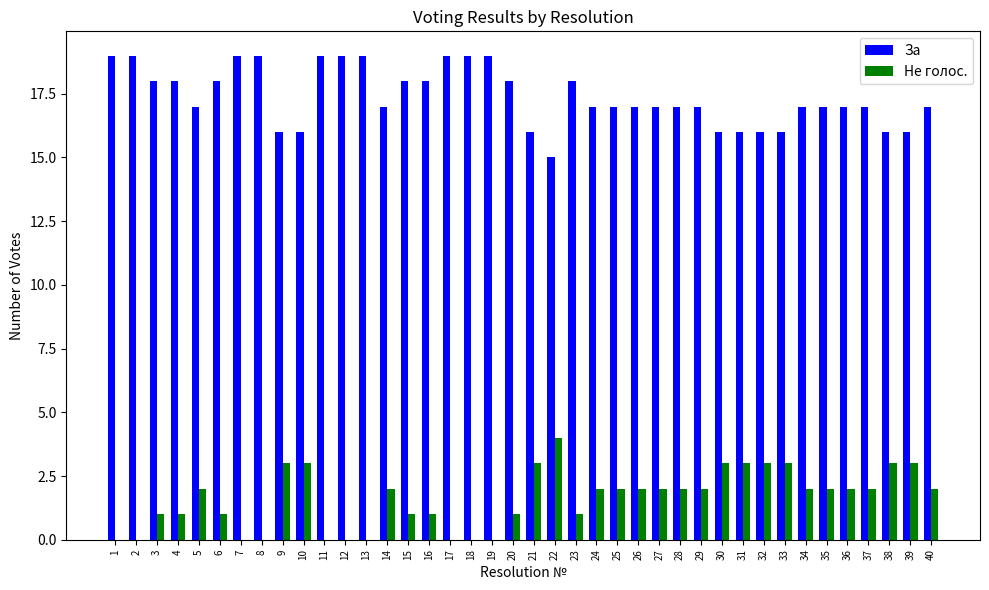

What are all the series names shown in the legend?

За, Не голос.